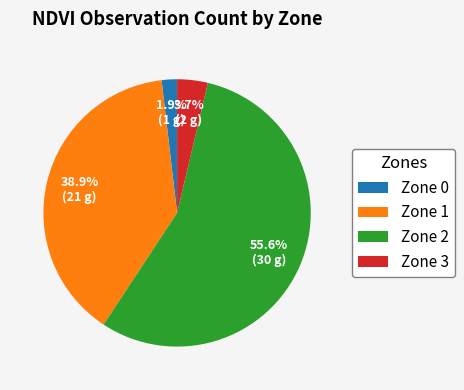

Do Zone 3 and Zone 1 together represent more than half of the pie?

No